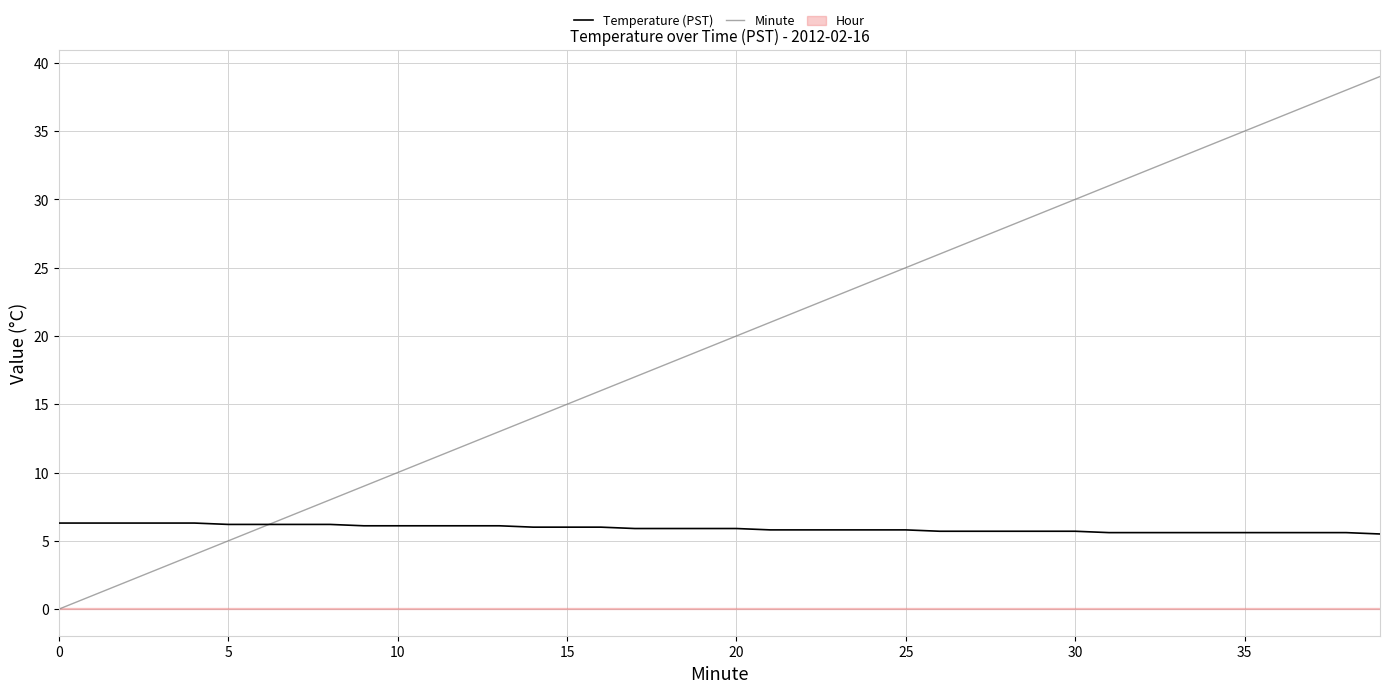

Is it true that Minute equals 5.0 at 10?

False